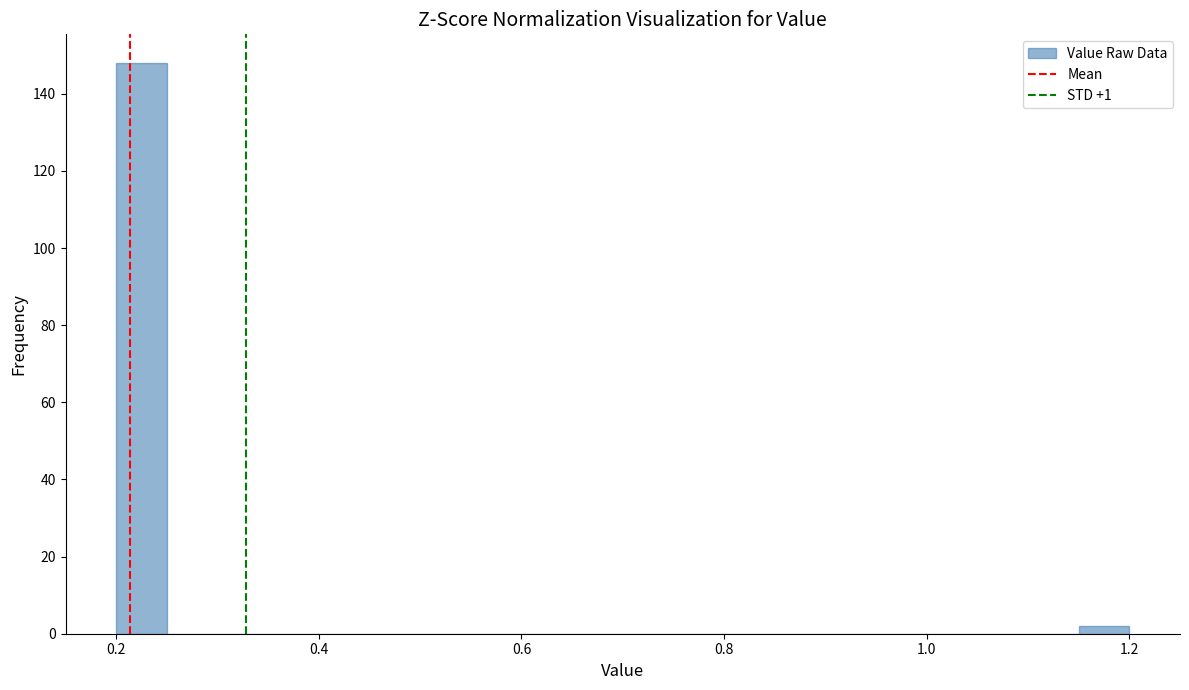

Around what value on the x-axis is the tallest bar? Give the approximate position of its centre, as read against the axis.

0.22